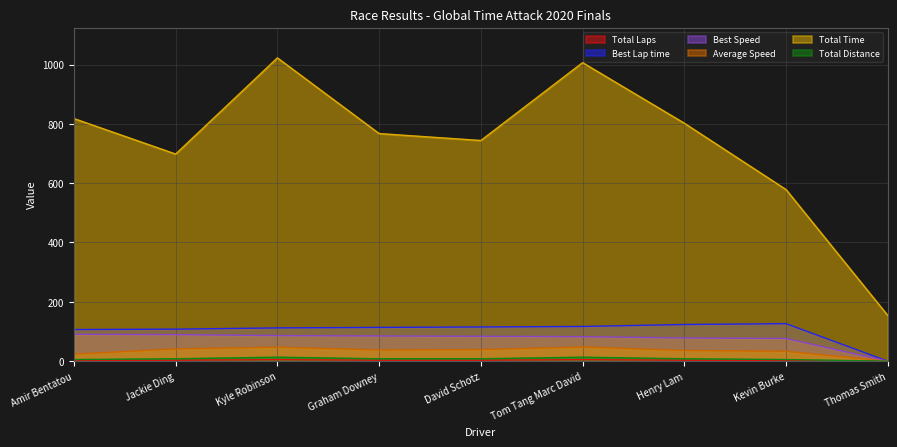

Where is Total Distance nearest to the value 6?

Amir Bentatou